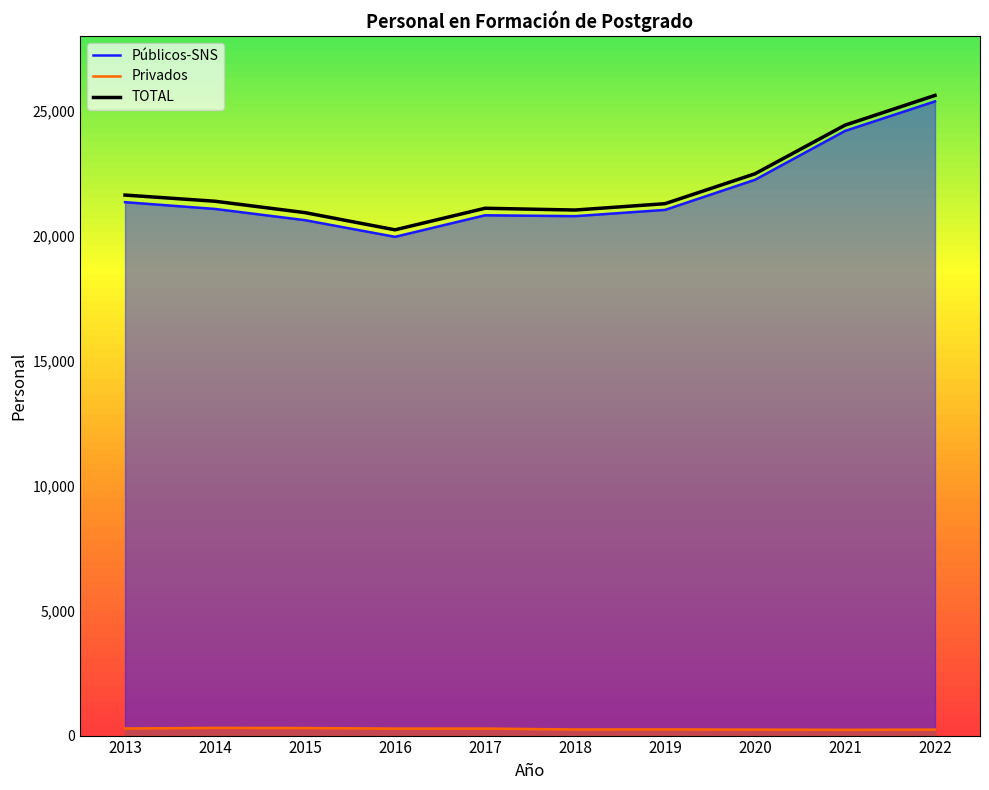

True or false: Privados has more than 1 interior local peaks.

True